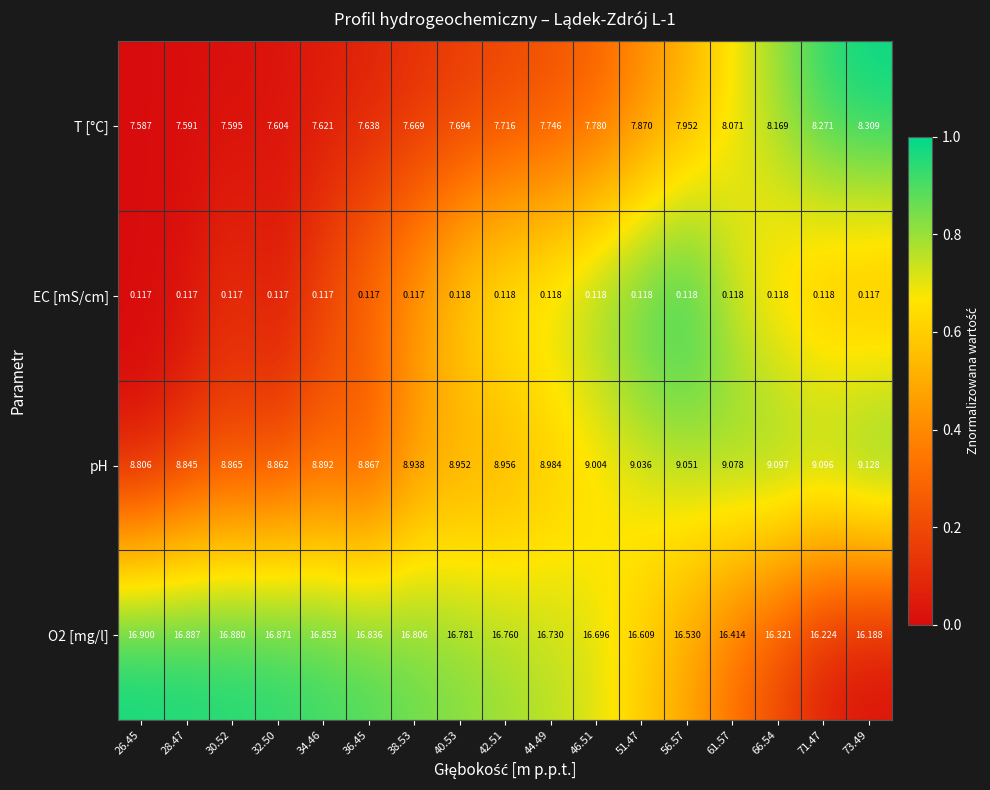

Which series has the largest range (max minus min)?

T [°C]